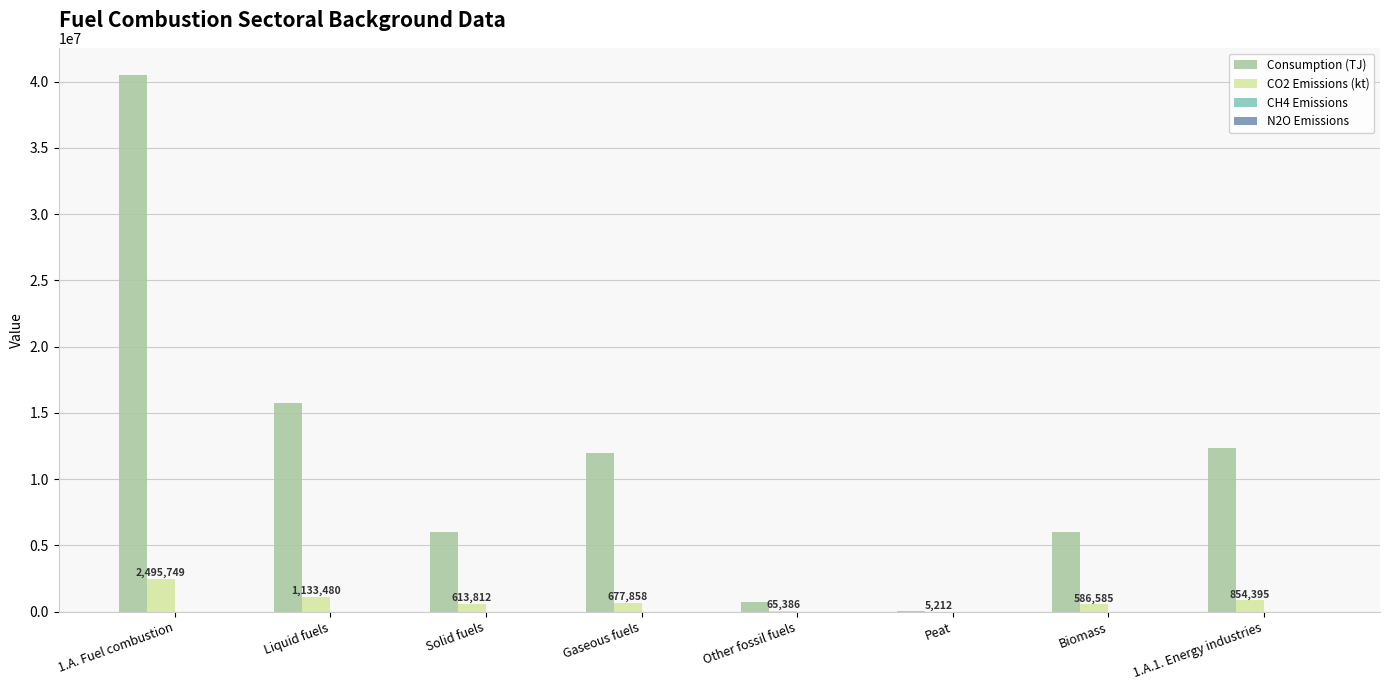

At which category is the sum across all series the highest?

1.A. Fuel combustion